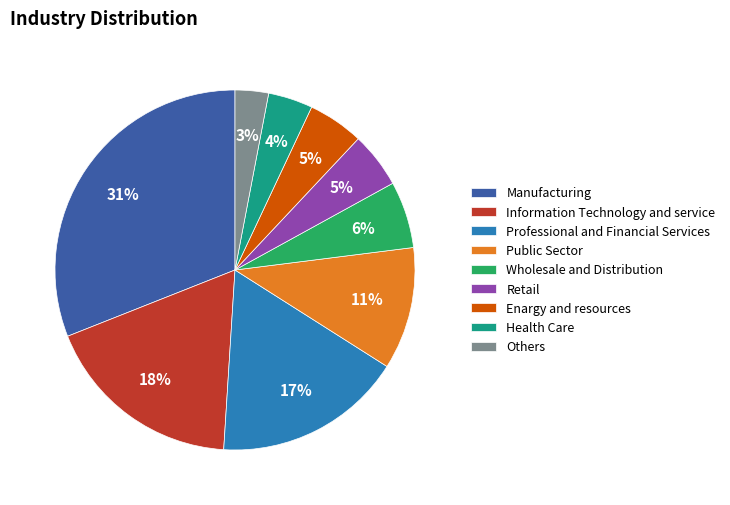

Is there any slice that represents more than half of the pie?

No